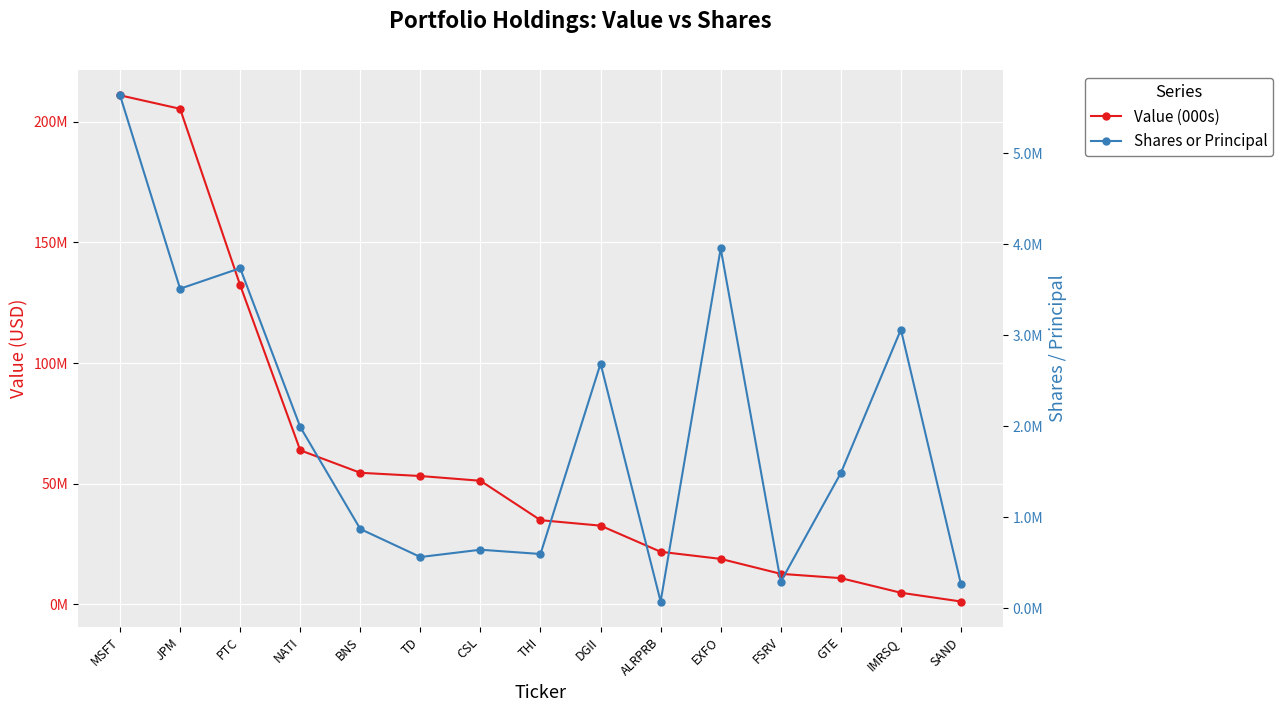

Which series has the largest total across all categories?

Value (000s)